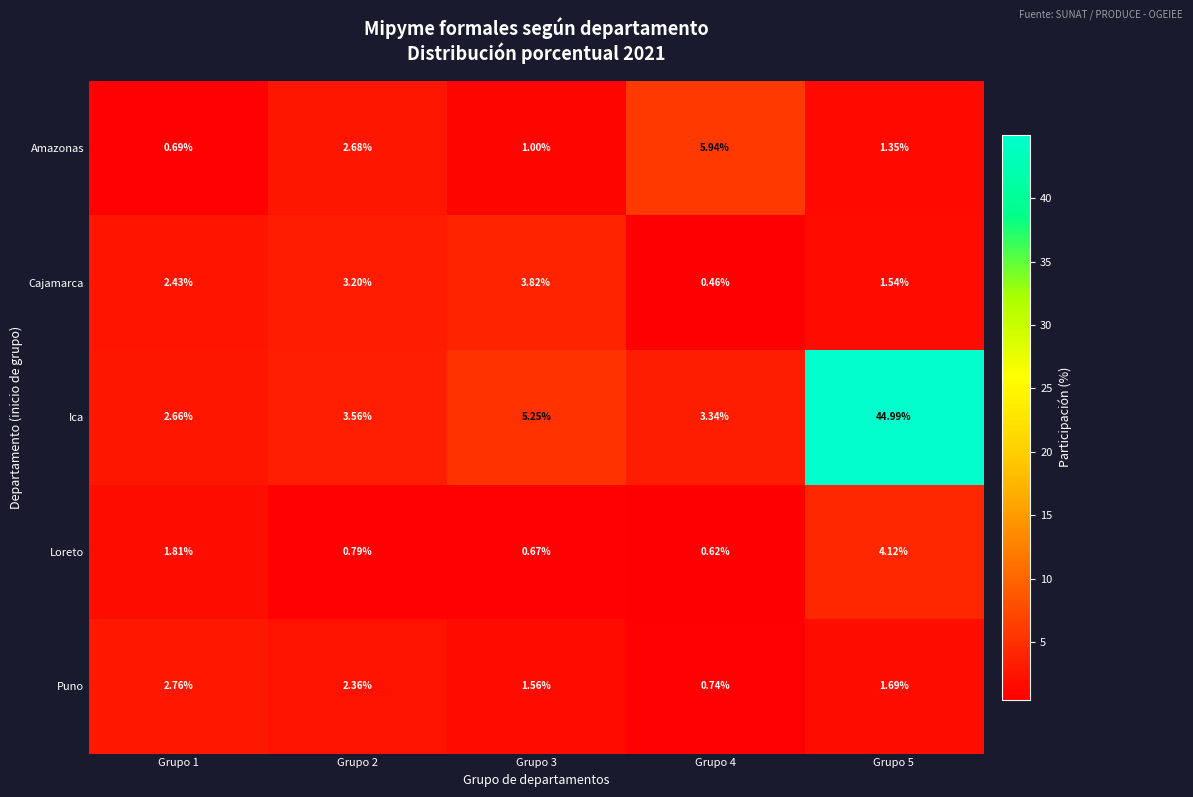

What is the total value across all series at Grupo 2?

12.6